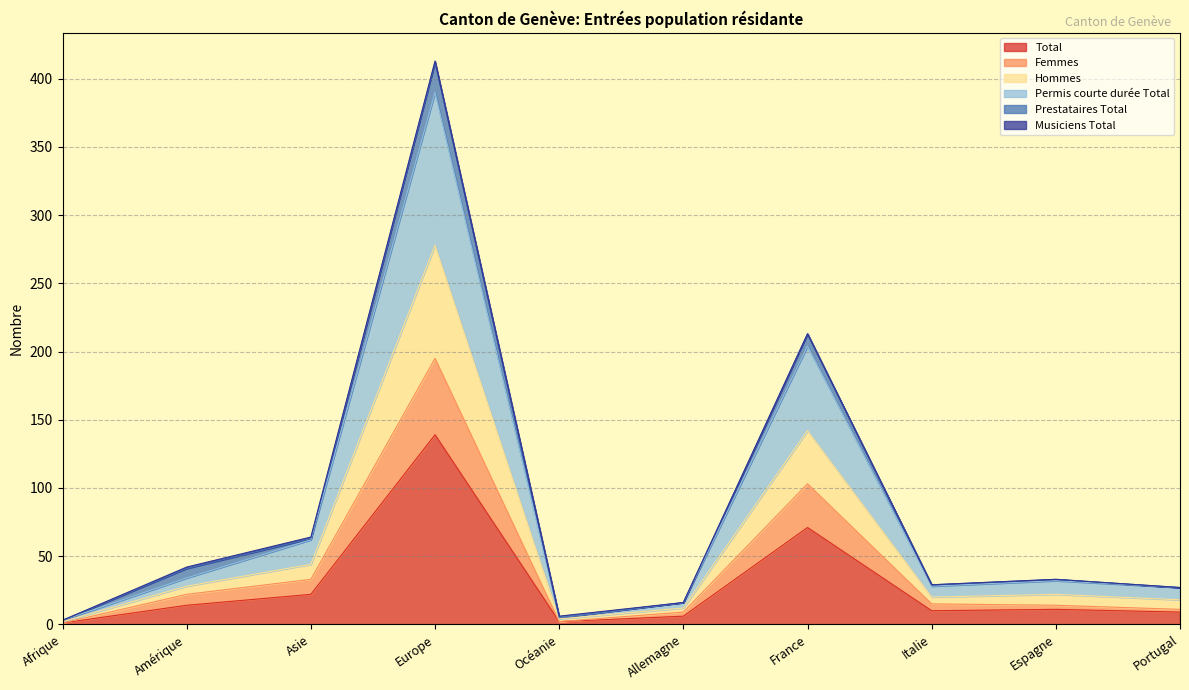

Which category has the lowest value in the Femmes series?

Afrique